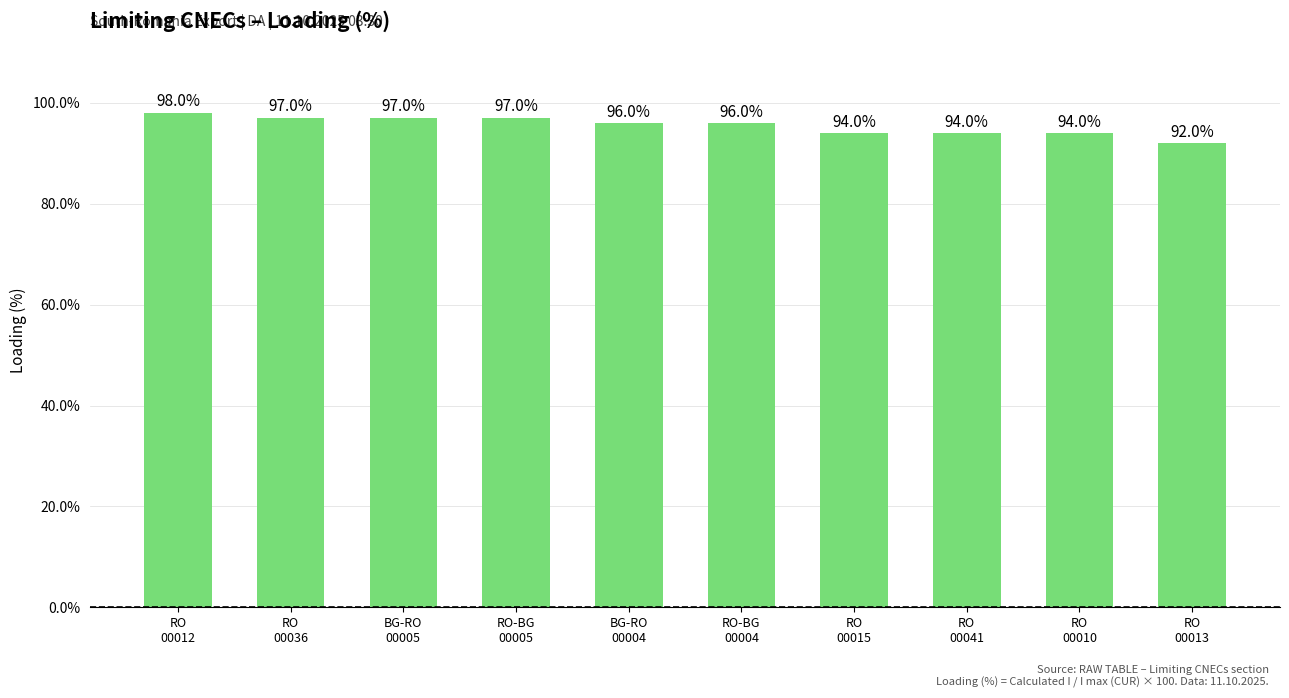

What is the label of the 5th bar from the right?

RO-BG
00004